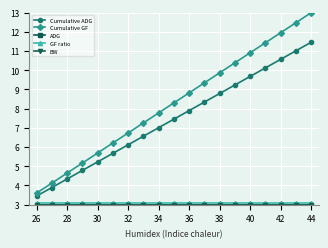

What is the average value of the Cumulative GF series?

8.3